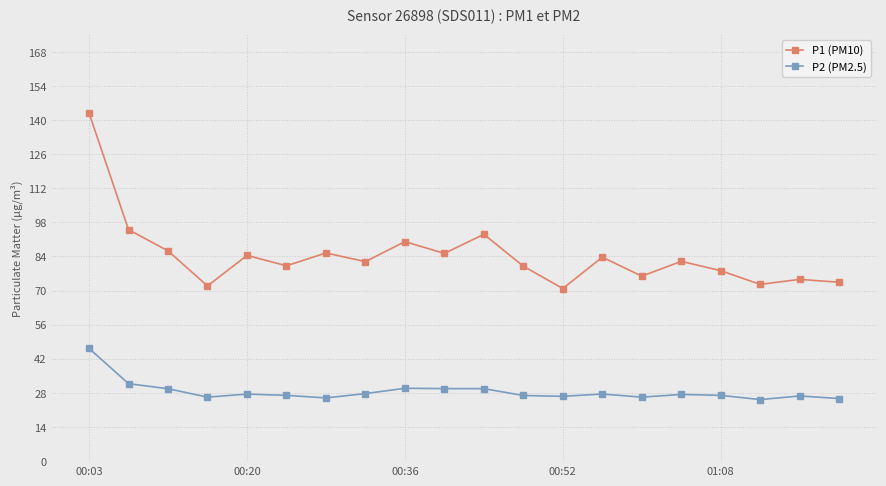

What is the minimum value shown in the chart?

25.3